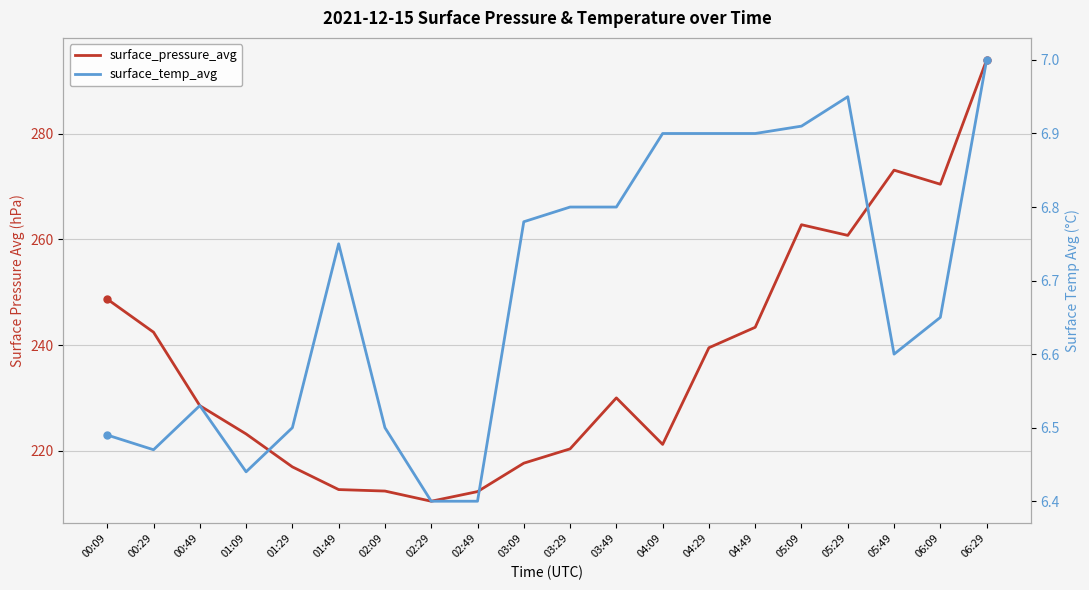

List the labels in order of surface_pressure_avg value, largest first.

06:29, 05:49, 06:09, 05:09, 05:29, 00:09, 04:49, 00:29, 04:29, 03:49, 00:49, 01:09, 04:09, 03:29, 03:09, 01:29, 01:49, 02:09, 02:49, 02:29